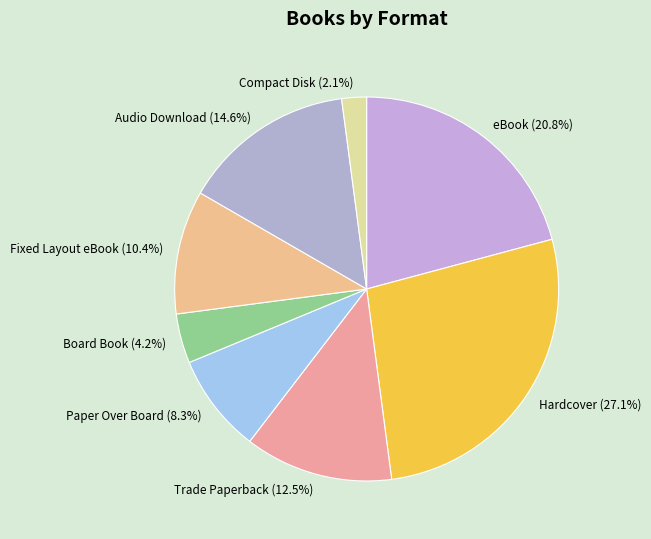

To the nearest percent, what is the combined percentage of eBook and Hardcover?

48%